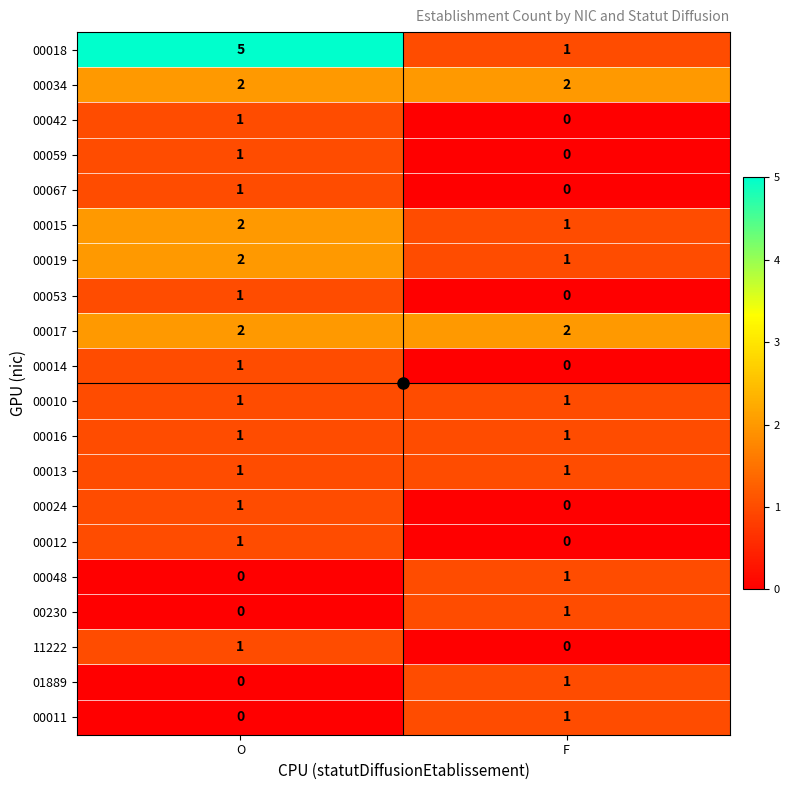

Which series changed the most between O and F?

00018